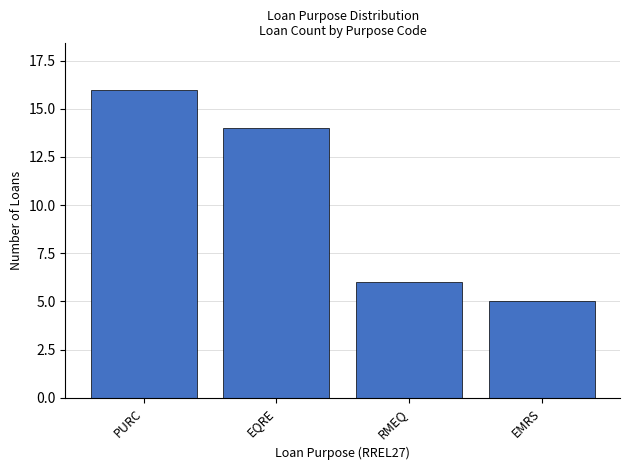

At which category does the chart reach its peak across all series?

PURC